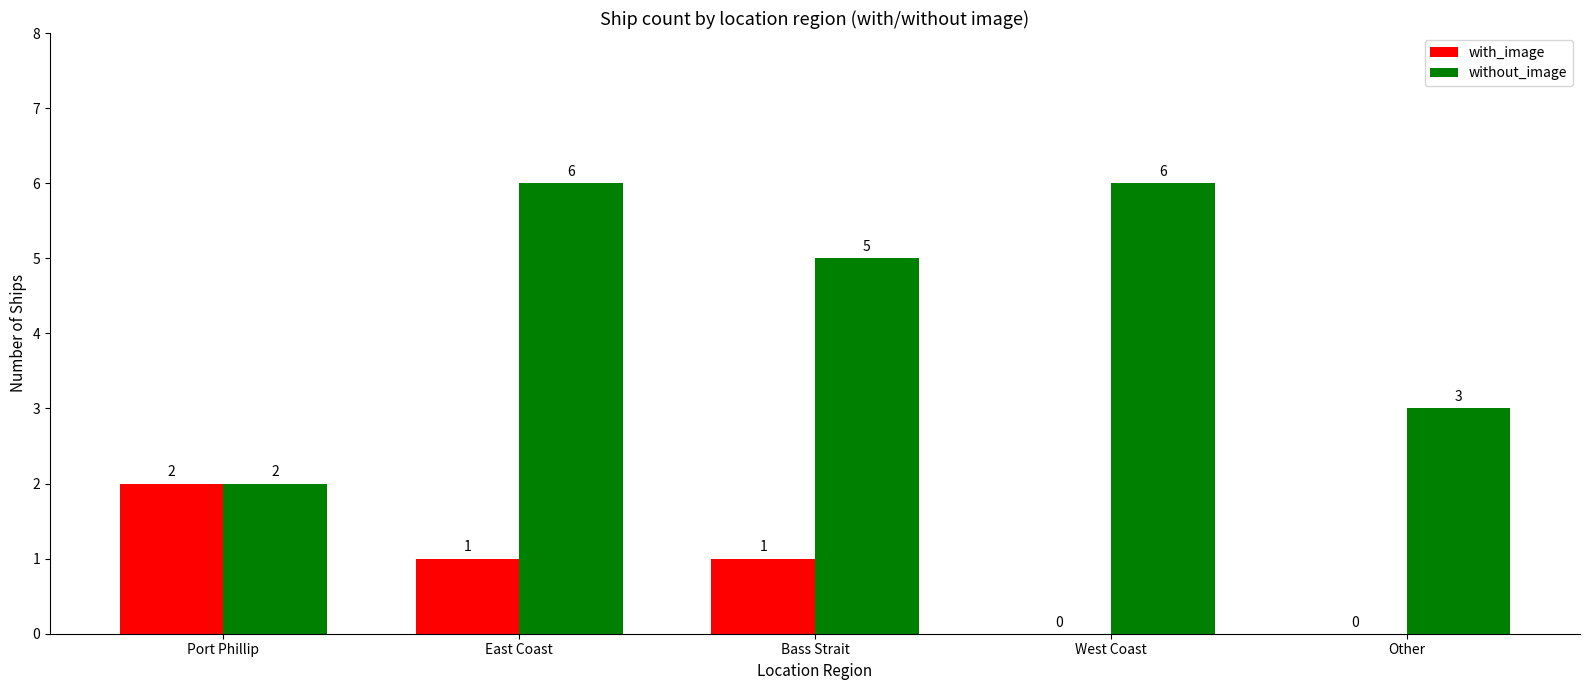

The with_image series shows 0 at West Coast. True or false?

True